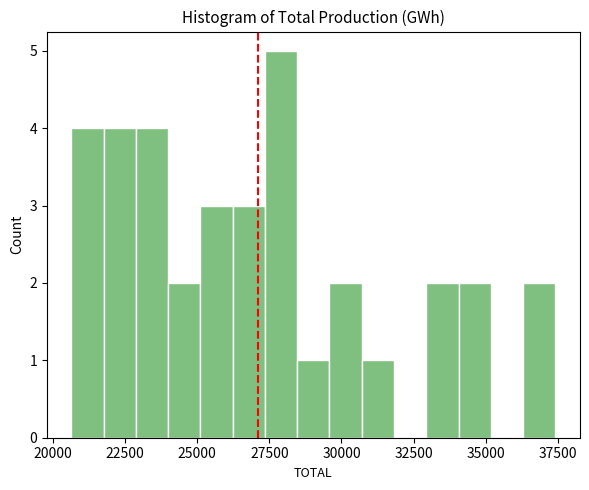

Read against the x-axis, roughly where is the centre of the tallest bar?

28000